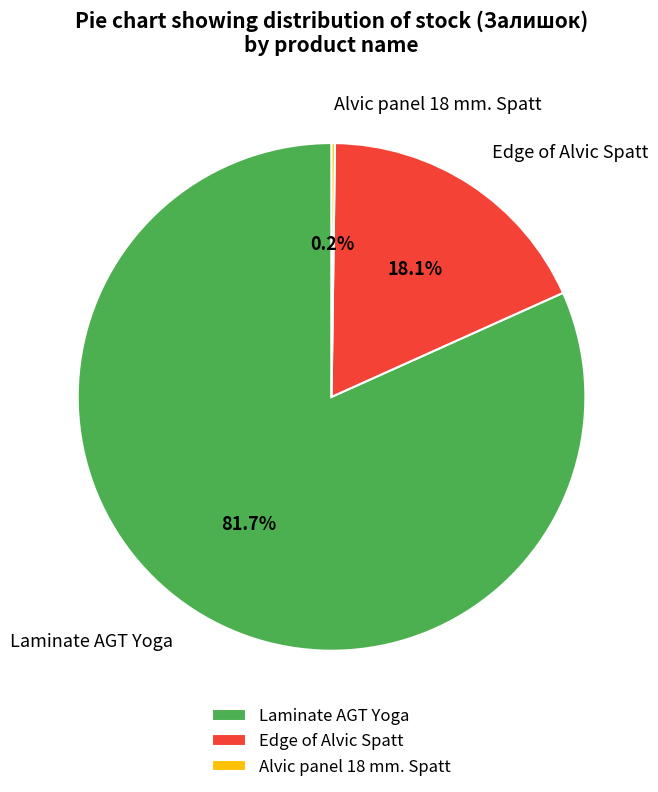

Which category accounts for the majority?

Laminate AGT Yoga